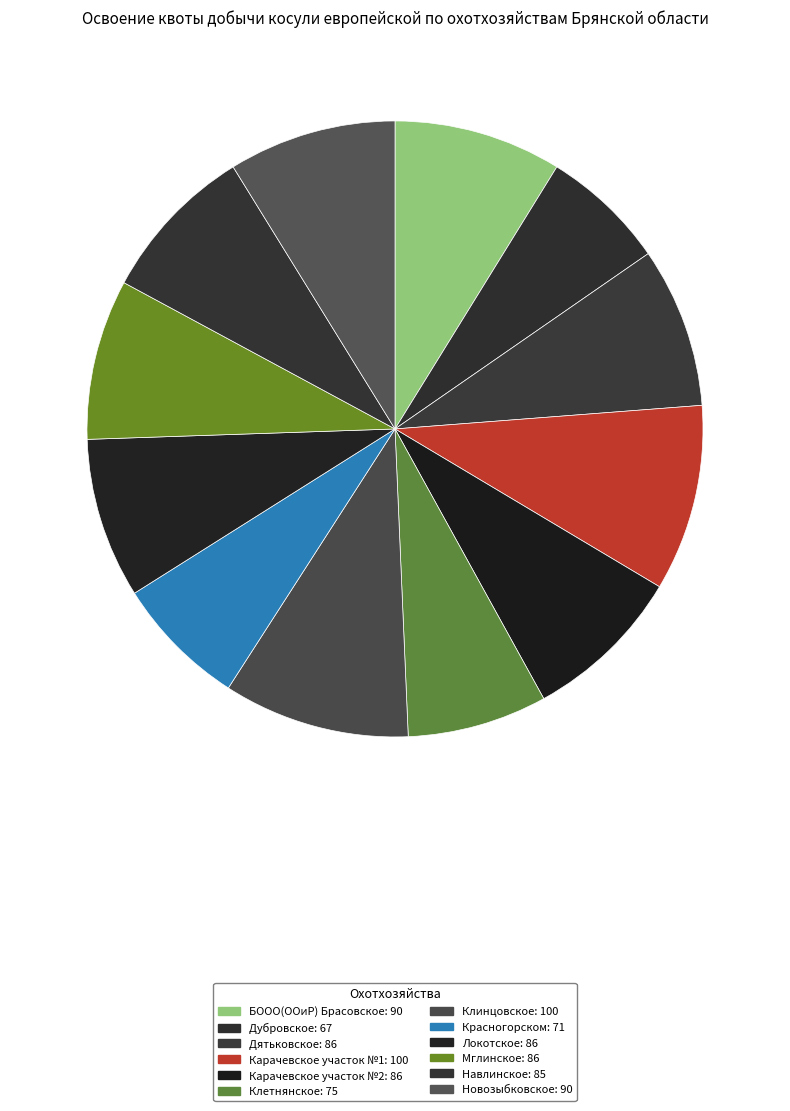

True or false: Карачевское участок №1 accounts for 10% of the total.

True